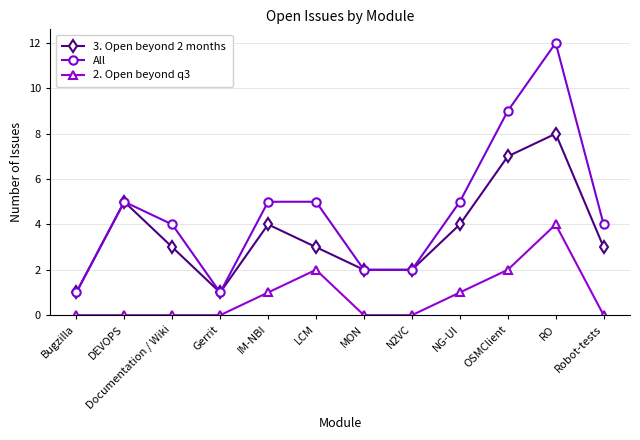

What is the spread (max minus min) of values at MON?

2